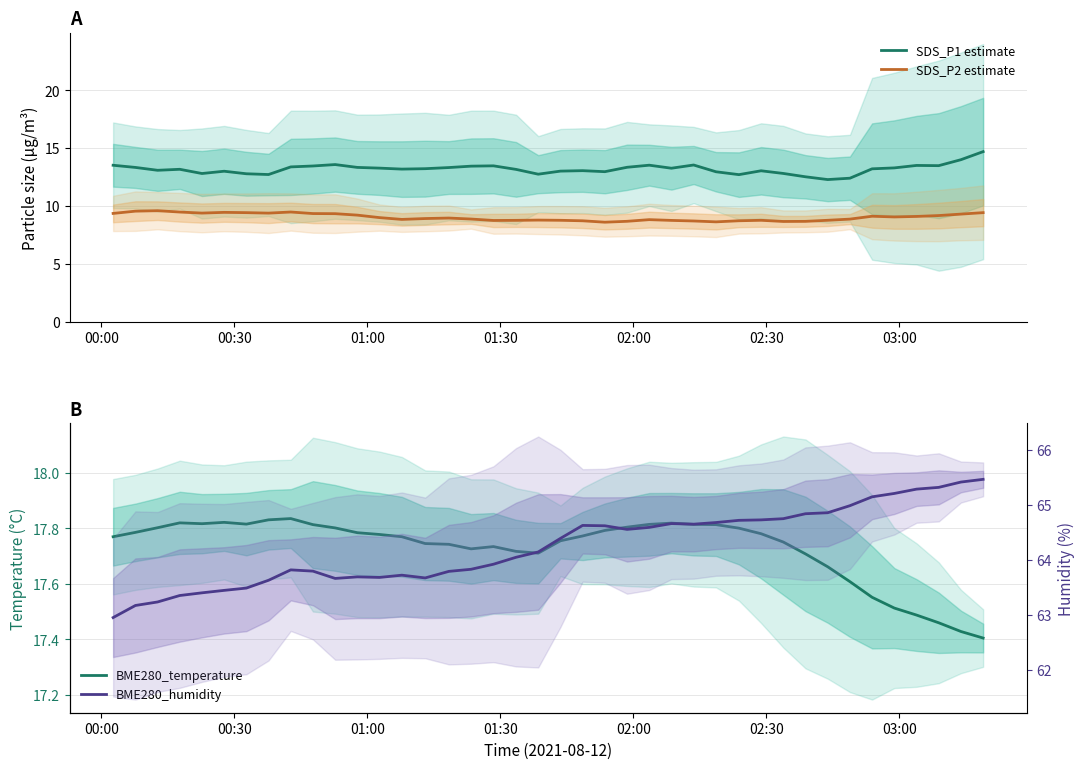

How many values in the SDS_P1 estimate series exceed 13?

29